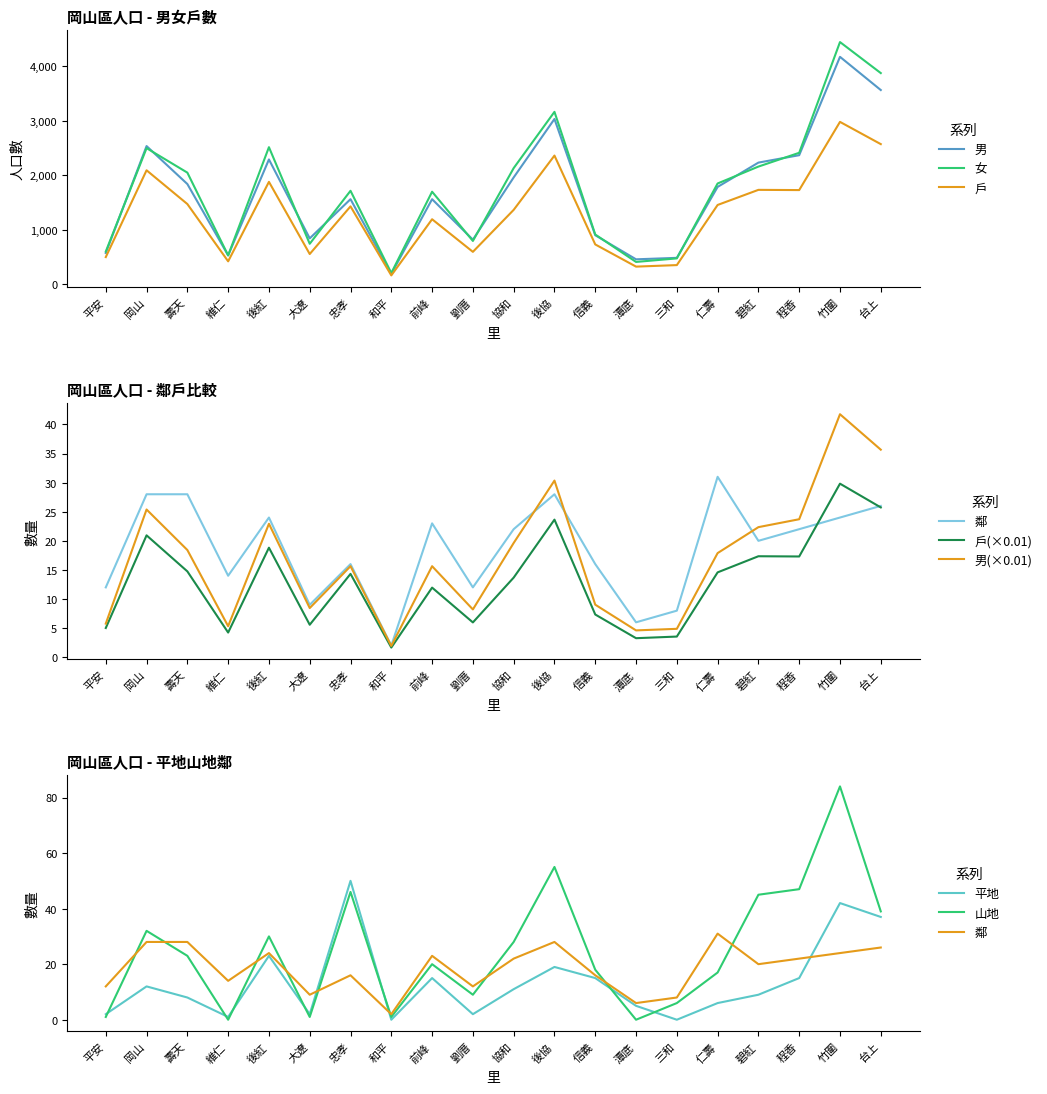

At which category does the chart reach its minimum across all series?

和平